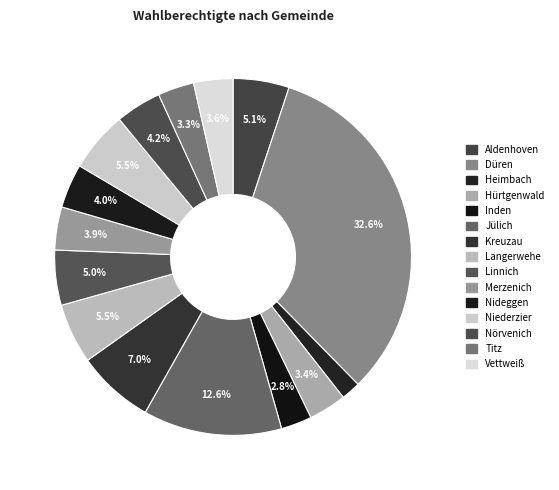

How many slices are in this pie chart?

15